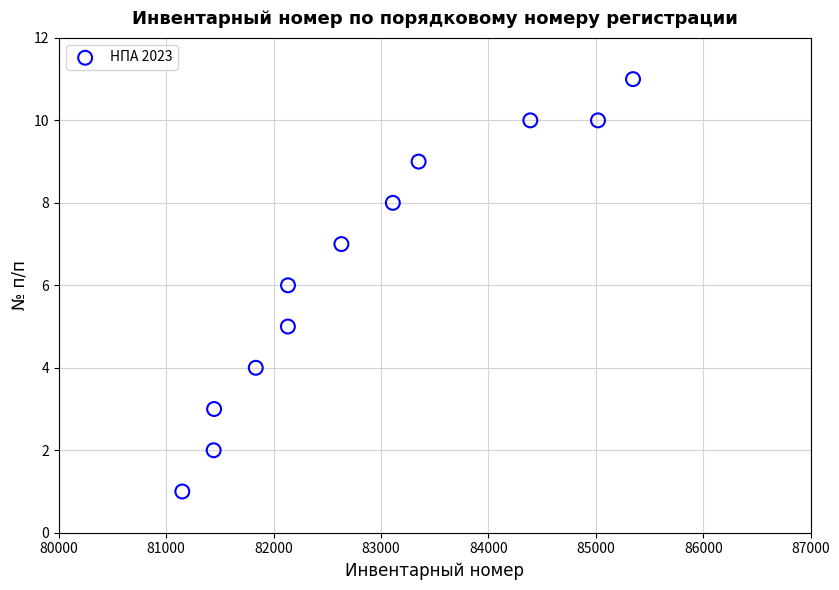

What is the range of Y values (max minus min)?

10